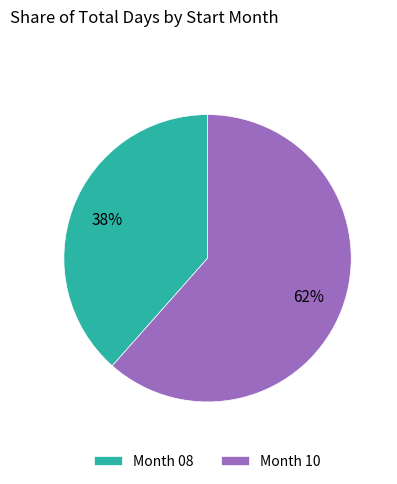

The Month 10 slice represents 76% of the pie. True or false?

False